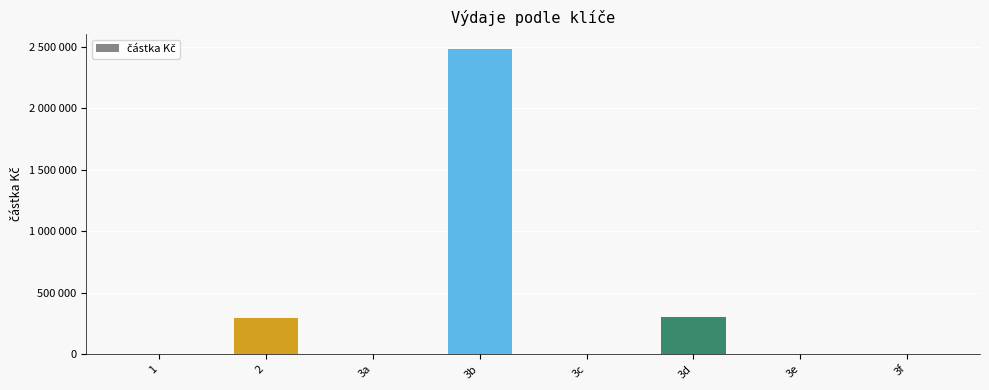

The value at 3c is 0. True or false?

True